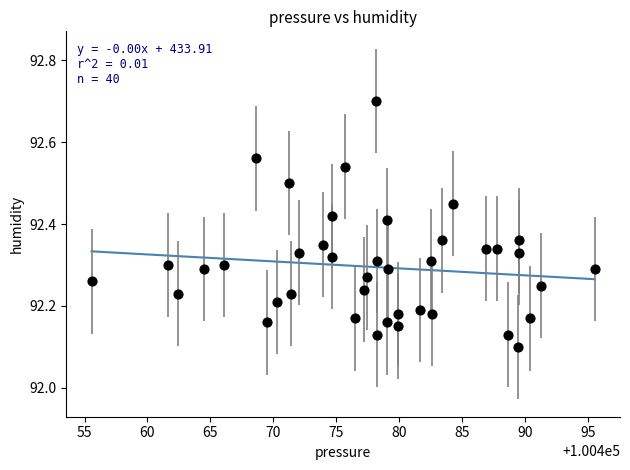

What is the range of Y values (max minus min)?

0.6